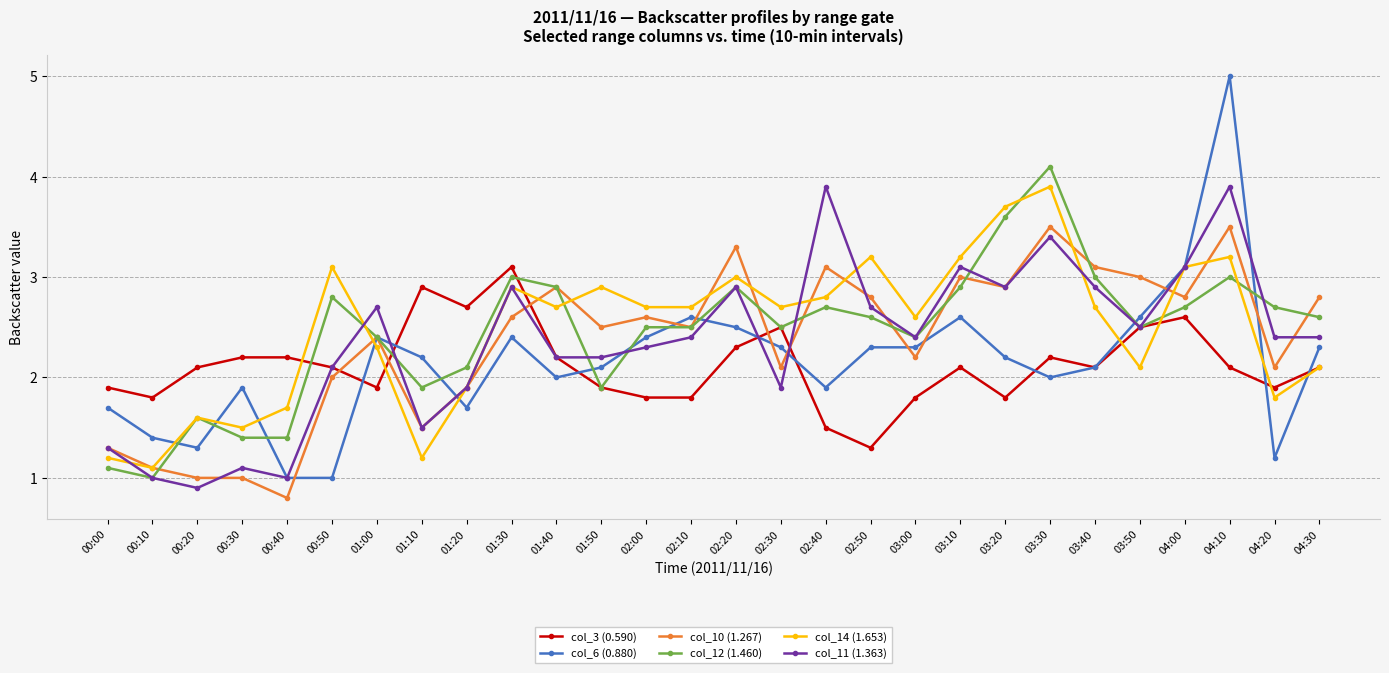

Reading right to left, extract all data points from this chart.

col_3 (0.590): 2.1	1.9	2.1	2.6	2.5	2.1	2.2	1.8	2.1	1.8	1.3	1.5	2.5	2.3	1.8	1.8	1.9	2.2	3.1	2.7	2.9	1.9	2.1	2.2	2.2	2.1	1.8	1.9
col_6 (0.880): 2.3	1.2	5.0	3.1	2.6	2.1	2.0	2.2	2.6	2.3	2.3	1.9	2.3	2.5	2.6	2.4	2.1	2.0	2.4	1.7	2.2	2.4	1.0	1.0	1.9	1.3	1.4	1.7
col_10 (1.267): 2.8	2.1	3.5	2.8	3.0	3.1	3.5	2.9	3.0	2.2	2.8	3.1	2.1	3.3	2.5	2.6	2.5	2.9	2.6	1.9	1.5	2.4	2.0	0.8	1.0	1.0	1.1	1.3
col_12 (1.460): 2.6	2.7	3.0	2.7	2.5	3.0	4.1	3.6	2.9	2.4	2.6	2.7	2.5	2.9	2.5	2.5	1.9	2.9	3.0	2.1	1.9	2.4	2.8	1.4	1.4	1.6	1.0	1.1
col_14 (1.653): 2.1	1.8	3.2	3.1	2.1	2.7	3.9	3.7	3.2	2.6	3.2	2.8	2.7	3.0	2.7	2.7	2.9	2.7	2.9	1.9	1.2	2.3	3.1	1.7	1.5	1.6	1.1	1.2
col_11 (1.363): 2.4	2.4	3.9	3.1	2.5	2.9	3.4	2.9	3.1	2.4	2.7	3.9	1.9	2.9	2.4	2.3	2.2	2.2	2.9	1.9	1.5	2.7	2.1	1.0	1.1	0.9	1.0	1.3